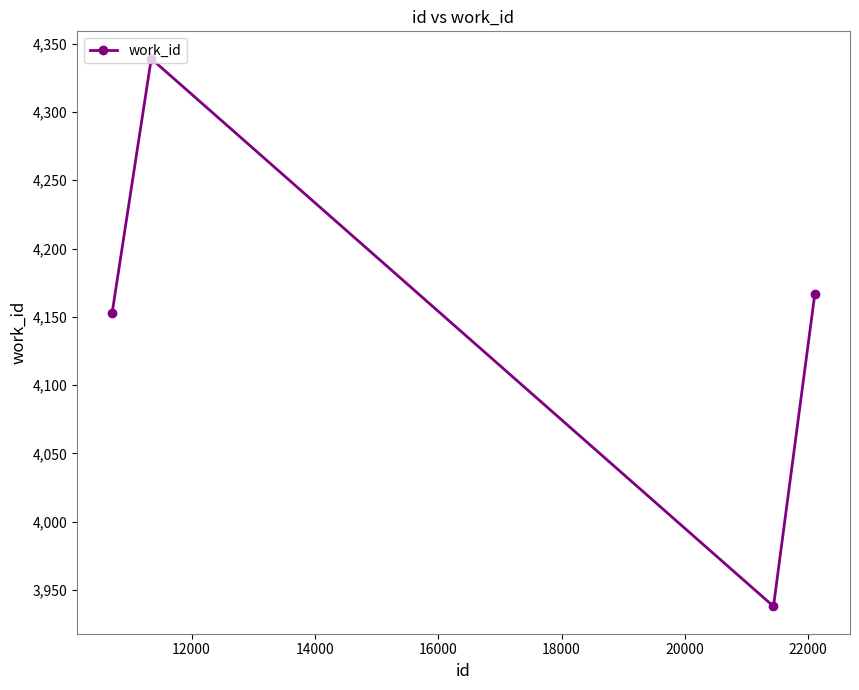

What is the value of the 2nd point from the left?

4339